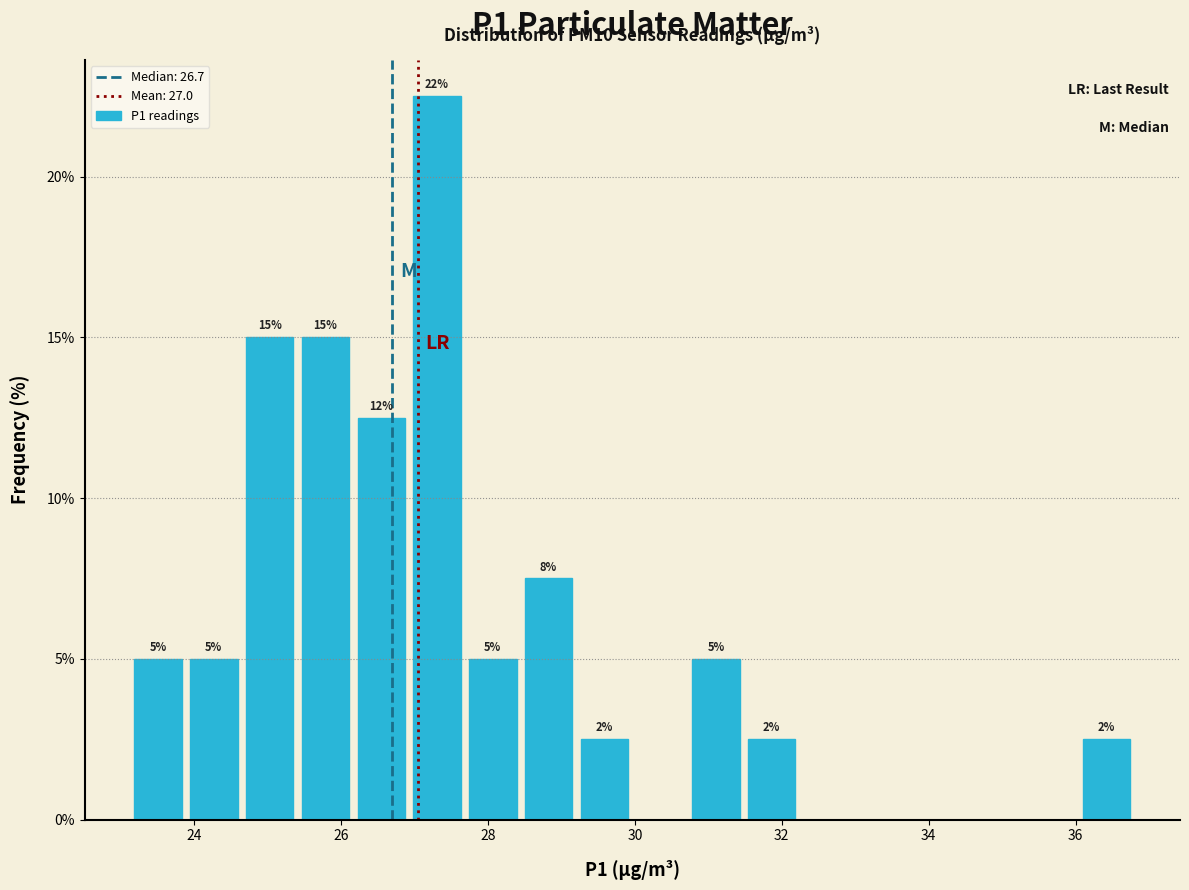

Read against the x-axis, roughly where is the centre of the tallest bar?

27.4